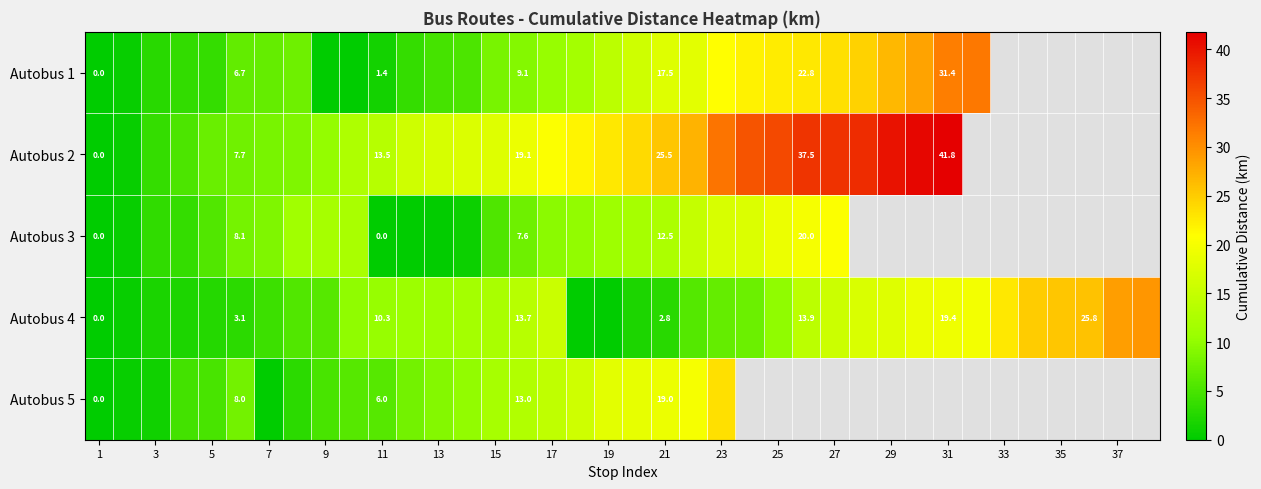

Is it true that Autobus 5 equals 6.0 at 11?

True